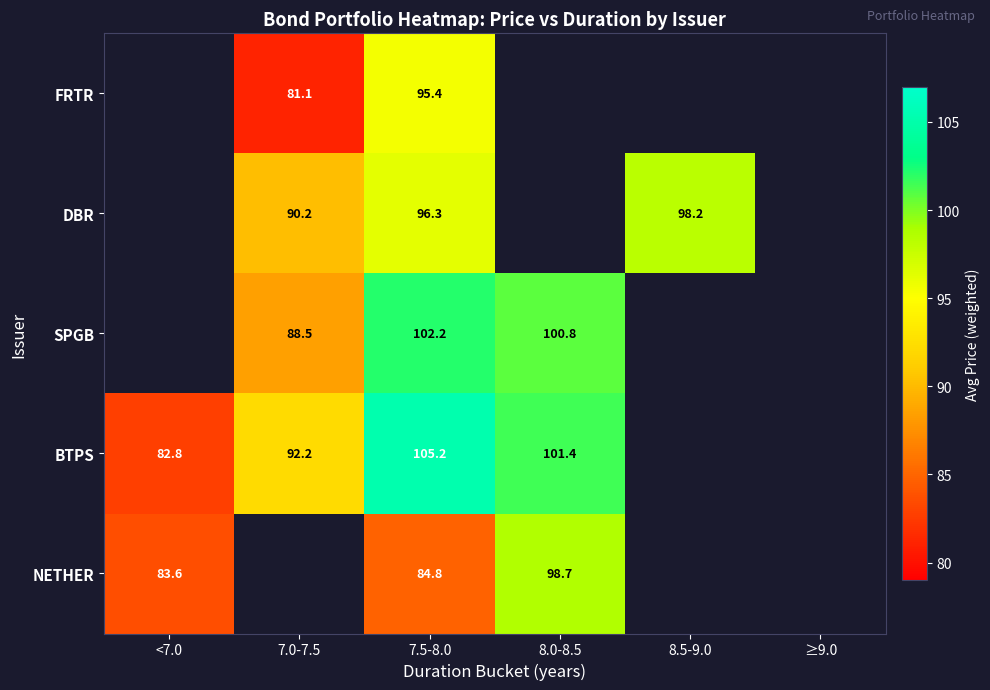

What is the sum of the DBR values at 7.5-8.0 and 8.5-9.0?

194.5